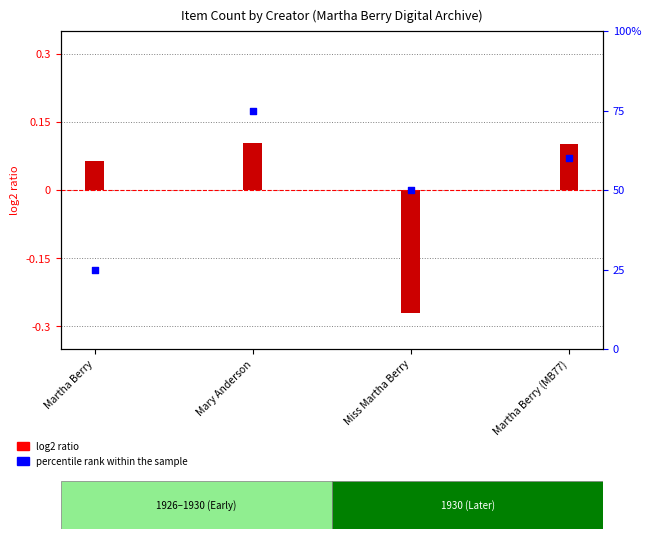

What are all the series names shown in the legend?

log2 ratio, percentile rank within the sample